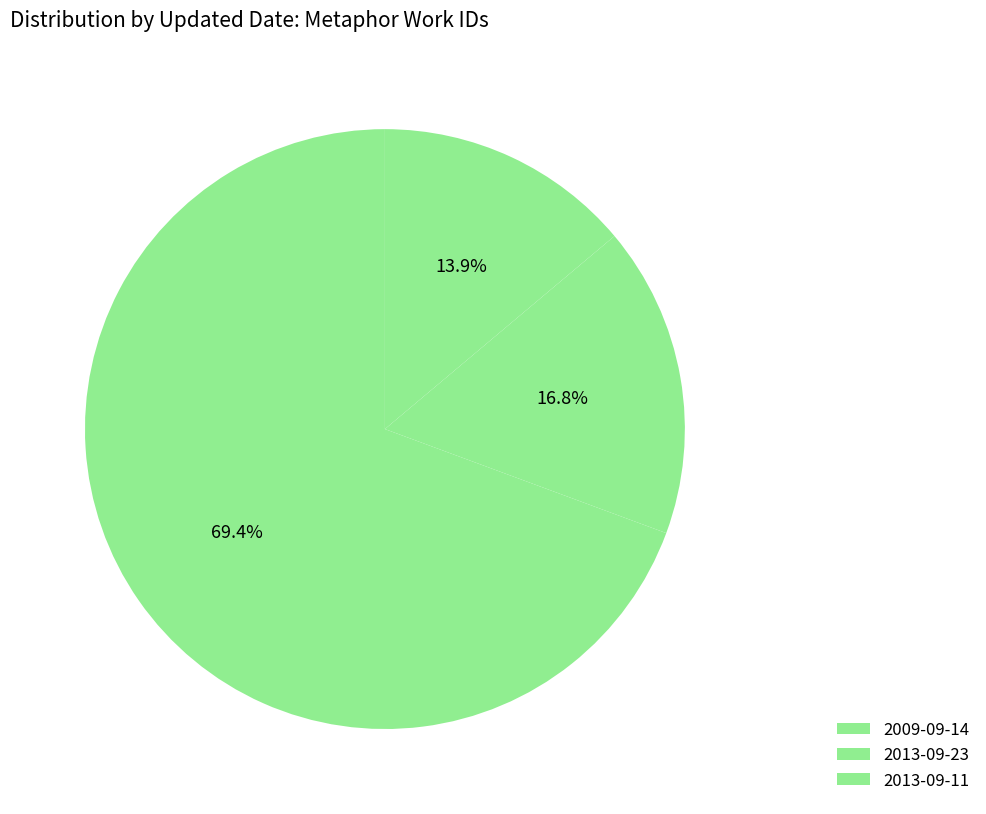

Is there any slice that represents more than half of the pie?

Yes